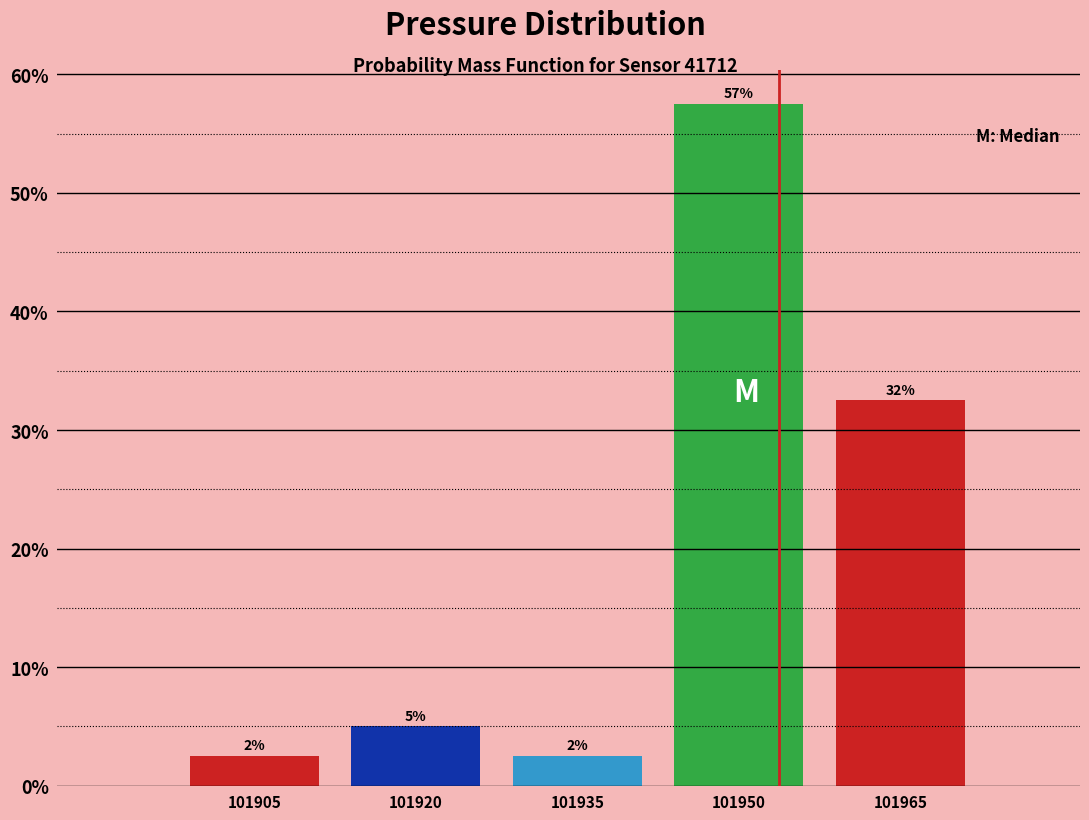

Are the bars horizontal?

No